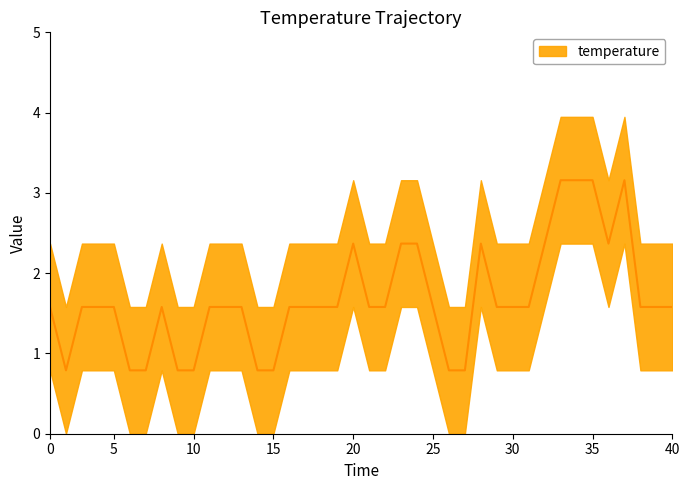

What is the change in value from 00:16 to 00:42?

+0.8